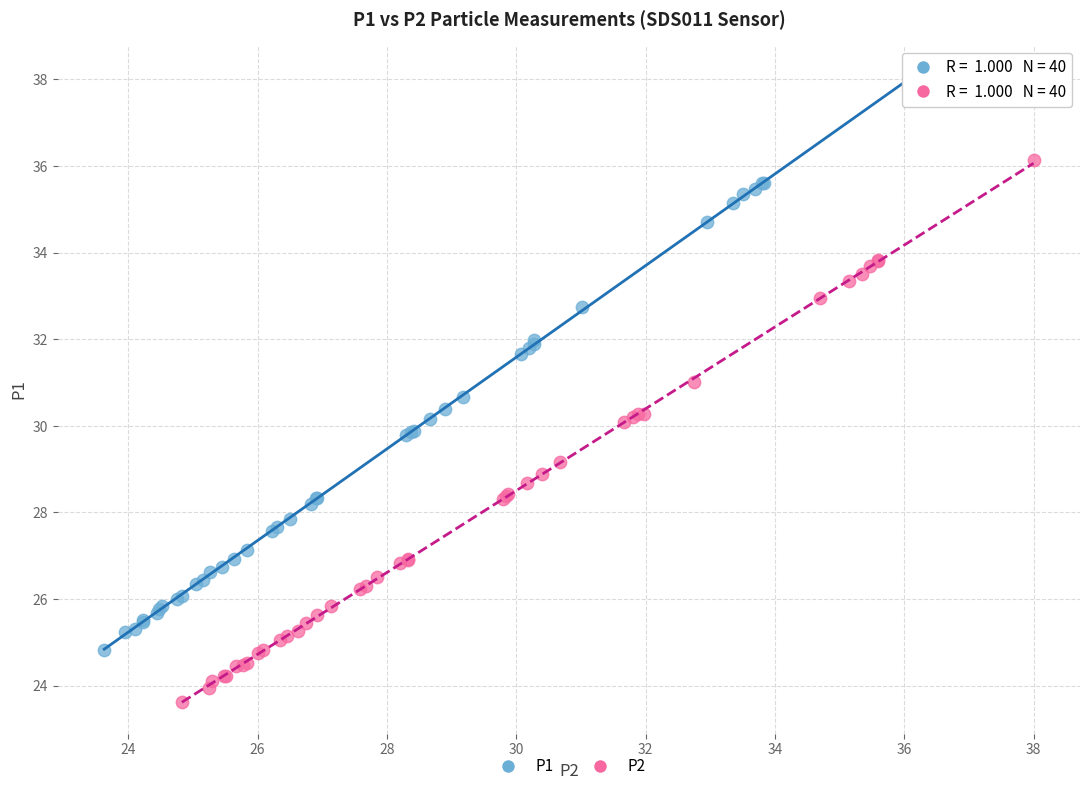

Which series has the widest spread of Y values?

P1